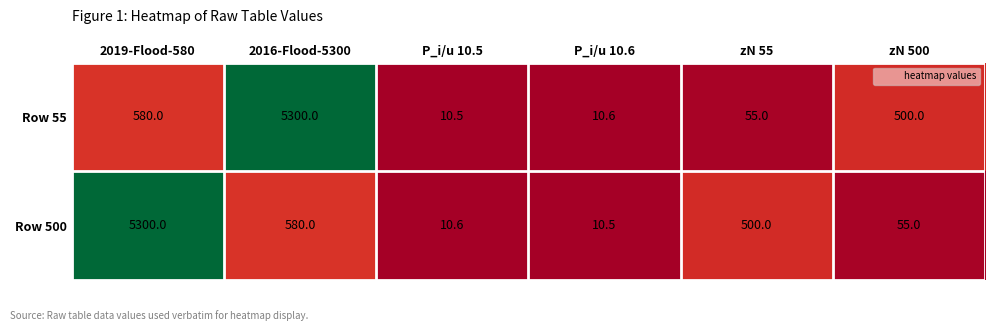

What is the difference between the Row 55 values at zN 500 and P_i/u 10.6?

489.4